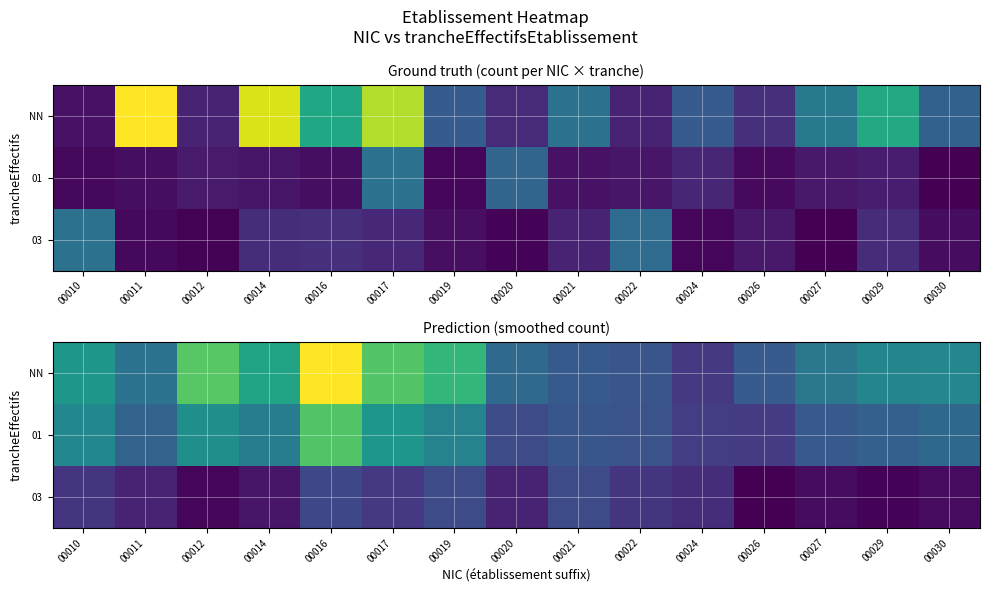

What is the greatest value displayed?

1.7